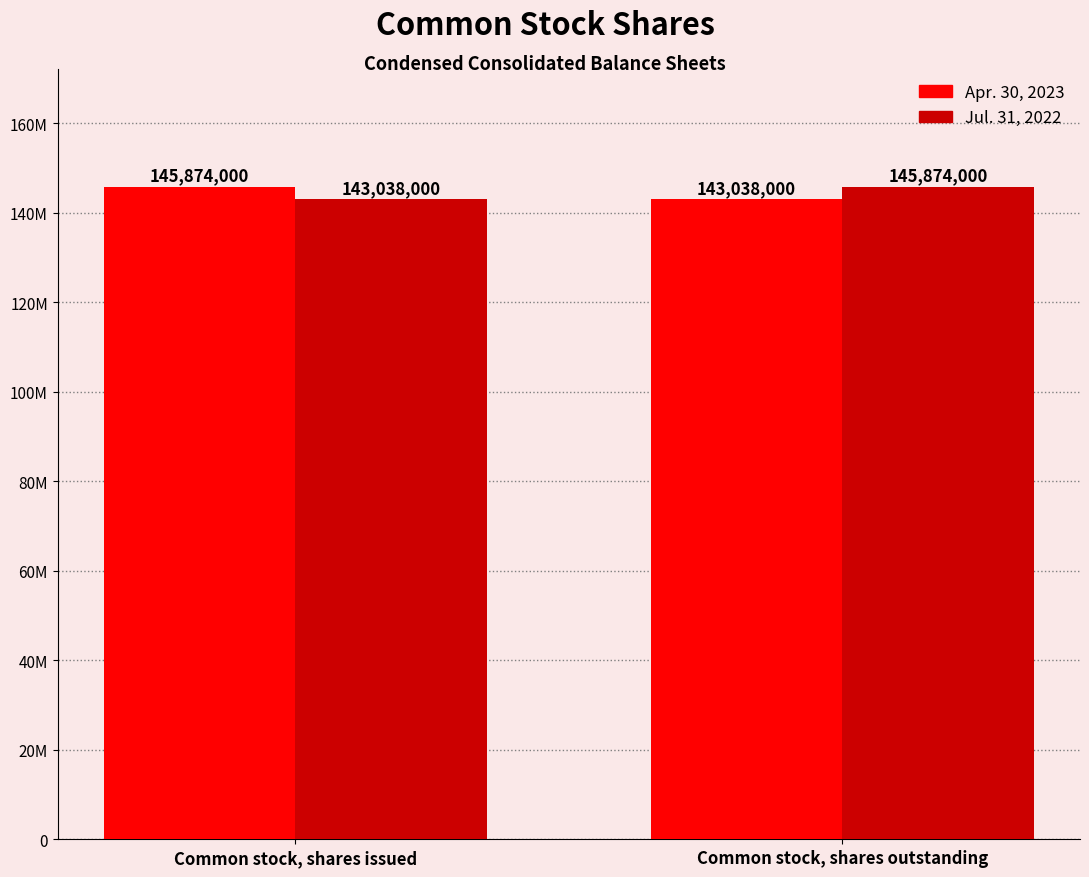

Rank the series by their maximum value, from highest to lowest.

Apr. 30, 2023, Jul. 31, 2022